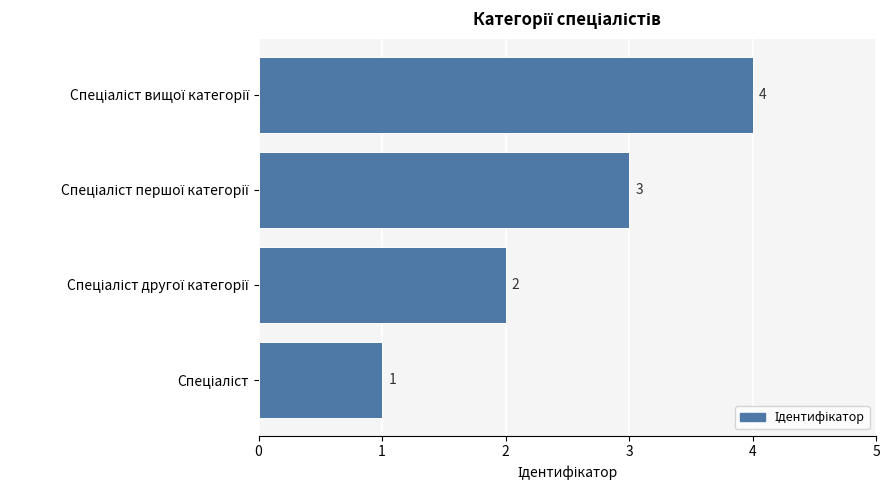

What is the greatest value displayed?

4